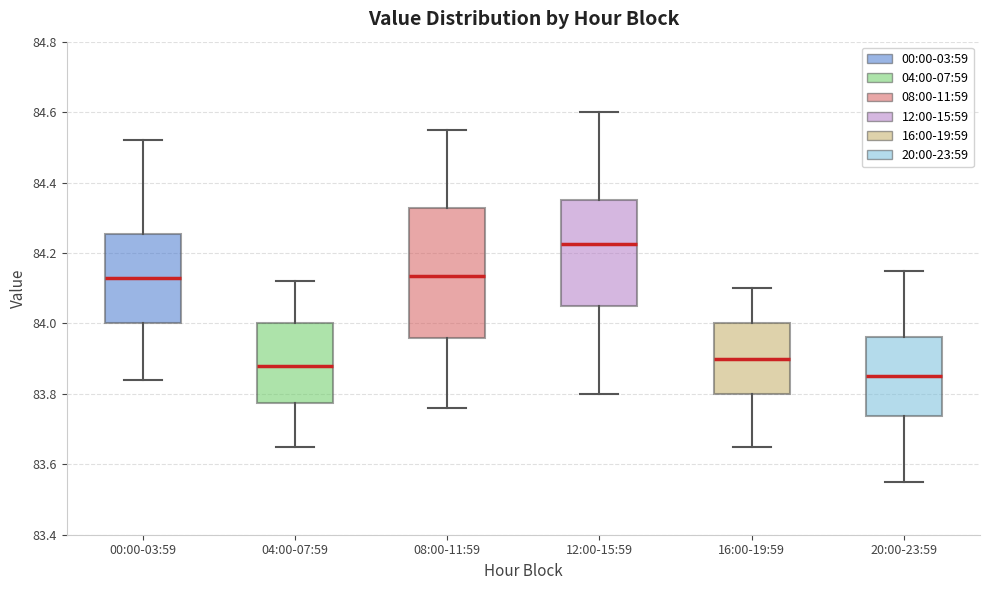

Where does the lower whisker of the box for 08:00-11:59 end on the y-axis? The values are not printed on the chart, so give them approximately, as read against the axis.

83.76